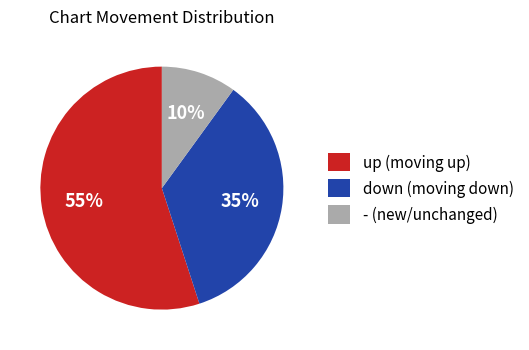

To the nearest percent, what is the combined percentage of up and -?

65%